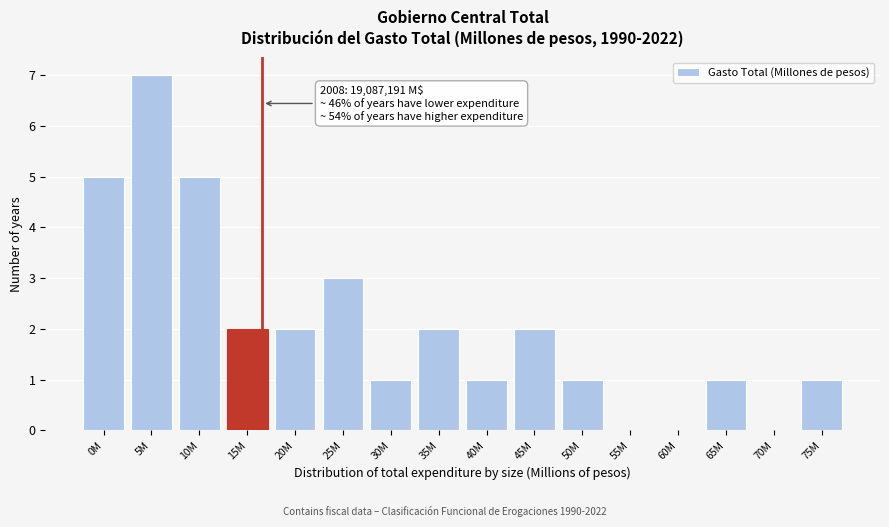

Reading left to right, extract all data points from this chart.

0M=5	5M=7	10M=5	15M=2	20M=2	25M=3	30M=1	35M=2	40M=1	45M=2	50M=1	55M=0	60M=0	65M=1	70M=0	75M=1